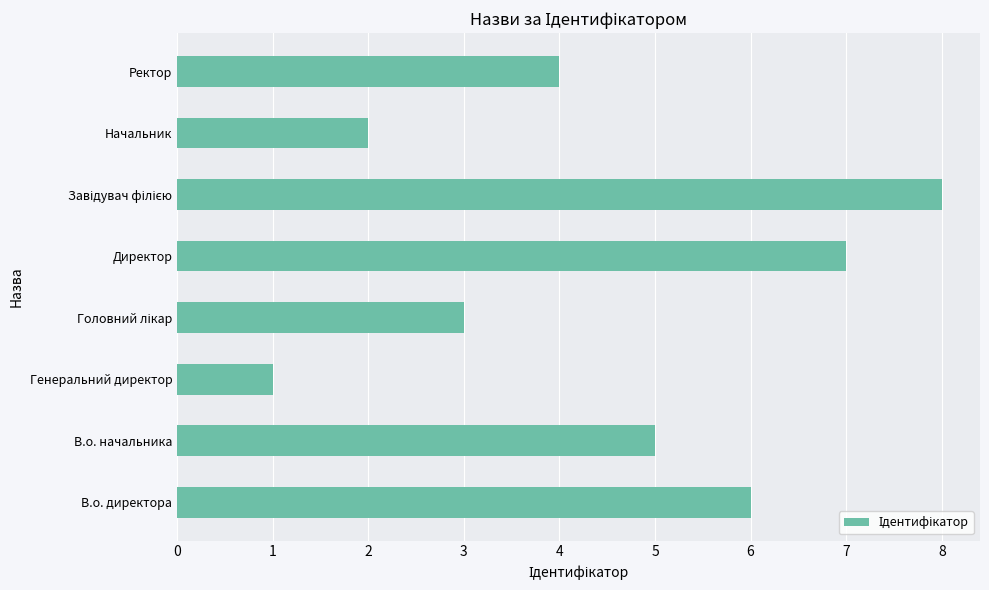

What value does the data have at Ректор?

4